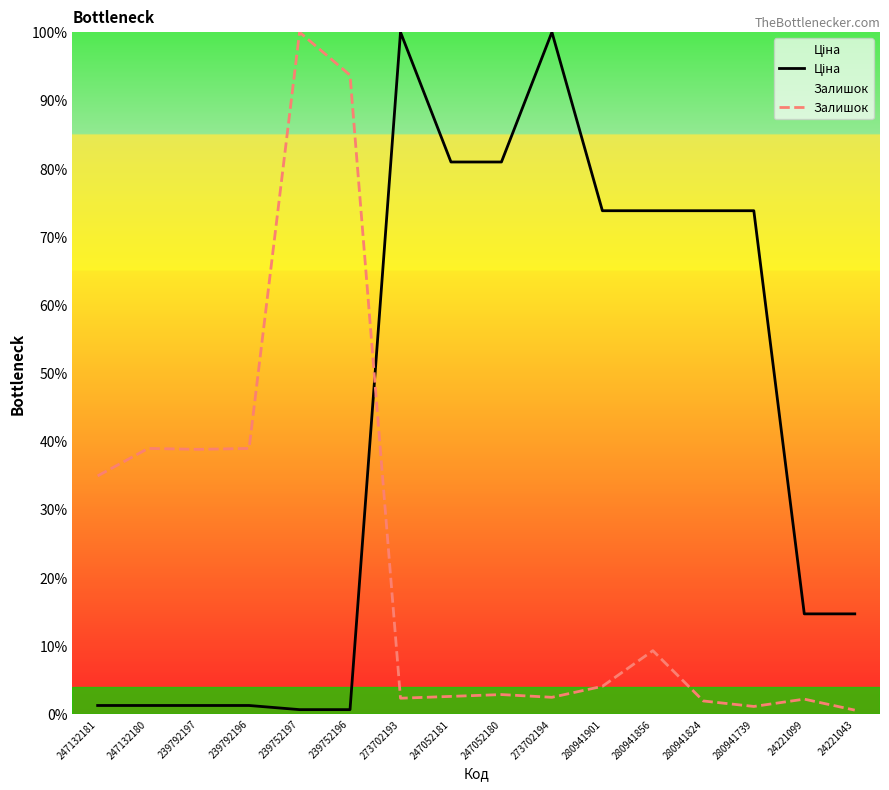

The Залишок series shows 1.9 at 280941824. True or false?

True